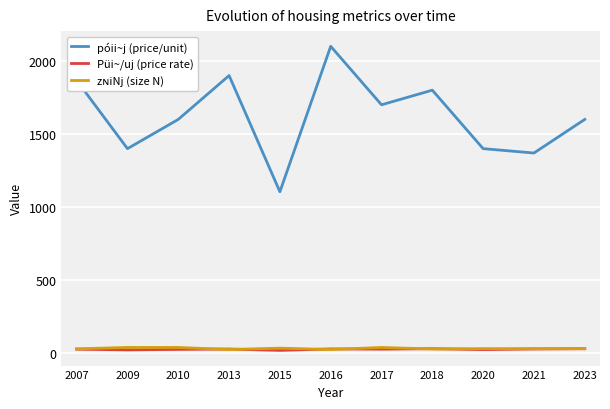

True or false: póii~j (price/unit) has more than 1 interior local peaks.

True